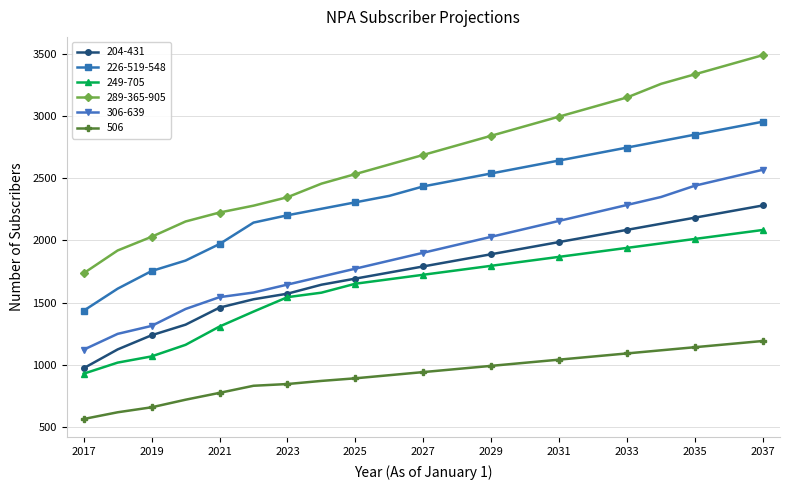

At how many categories does at least one series exceed 1012?

21